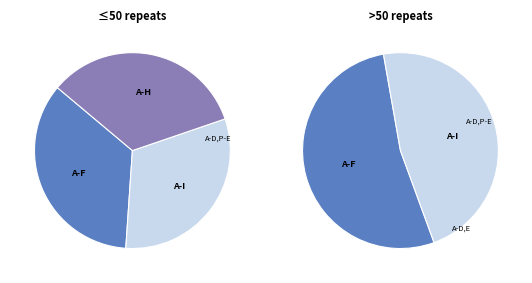

Count the number of slices in the pie.

3